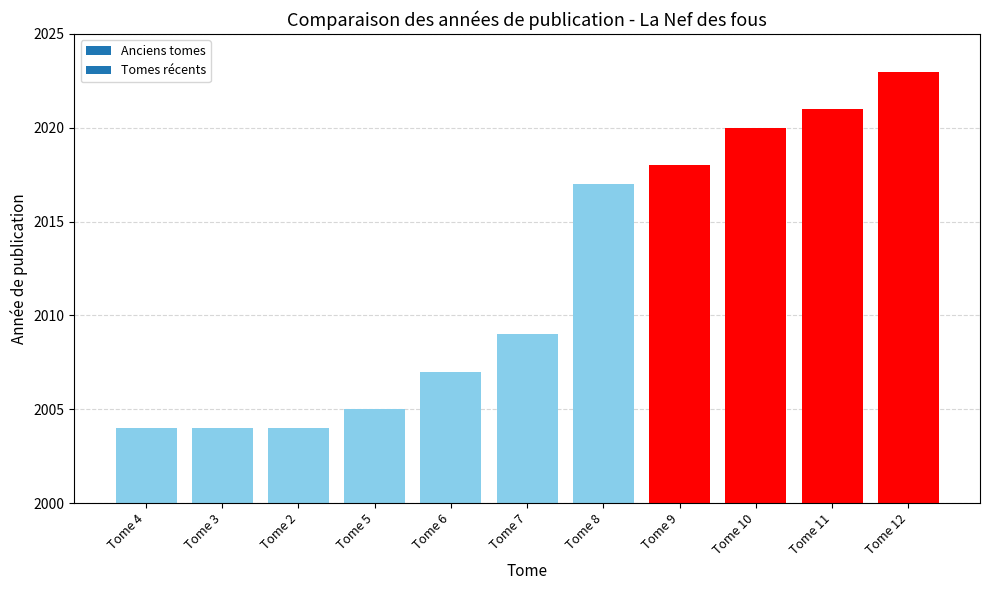

Are the bars grouped side by side (vs. stacked)?

No